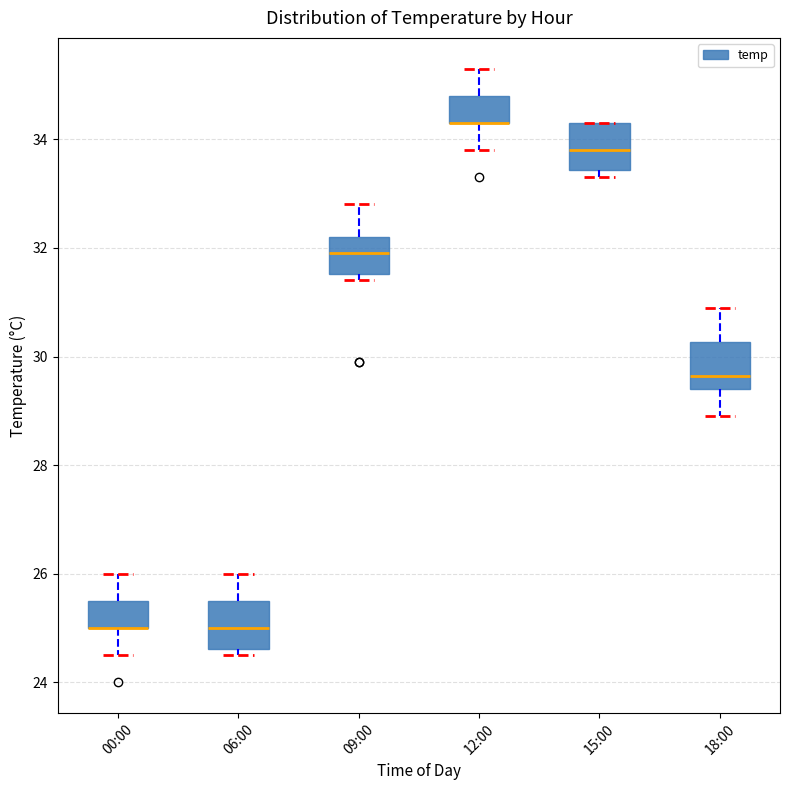

Reading left to right, transcribe this box plot: for each box, give where its median line is, the range the box spans, and where its two whiskers end, as read against the y-axis. The values are not printed on the chart, so give them approximately, as read against the axis.

00:00: median 25.0 (drawn on the box's lower edge), box 25.0 to 25.6, whiskers 24.6 to 26.0
06:00: median 25.0, box 24.6 to 25.6, whiskers 24.6 (just below the box's lower edge) to 26.0
09:00: median 32.0, box 31.6 to 32.2, whiskers 31.4 to 32.8
12:00: median 34.4 (drawn on the box's lower edge), box 34.4 to 34.8, whiskers 33.8 to 35.4
15:00: median 33.8, box 33.4 to 34.4, whiskers 33.4 (just below the box's lower edge) to 34.4
18:00: median 29.6, box 29.4 to 30.2, whiskers 29.0 to 31.0